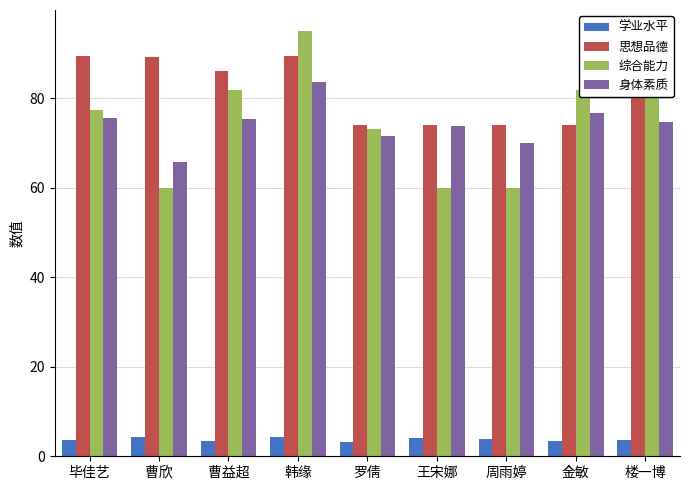

Where does the 综合能力 series first go above 77?

毕佳艺